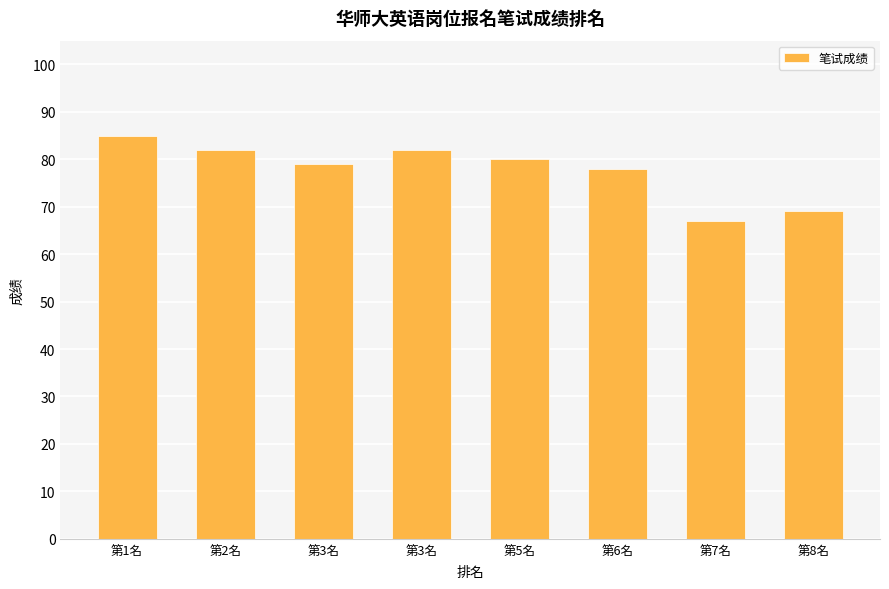

At which category does the chart reach its minimum across all series?

第7名